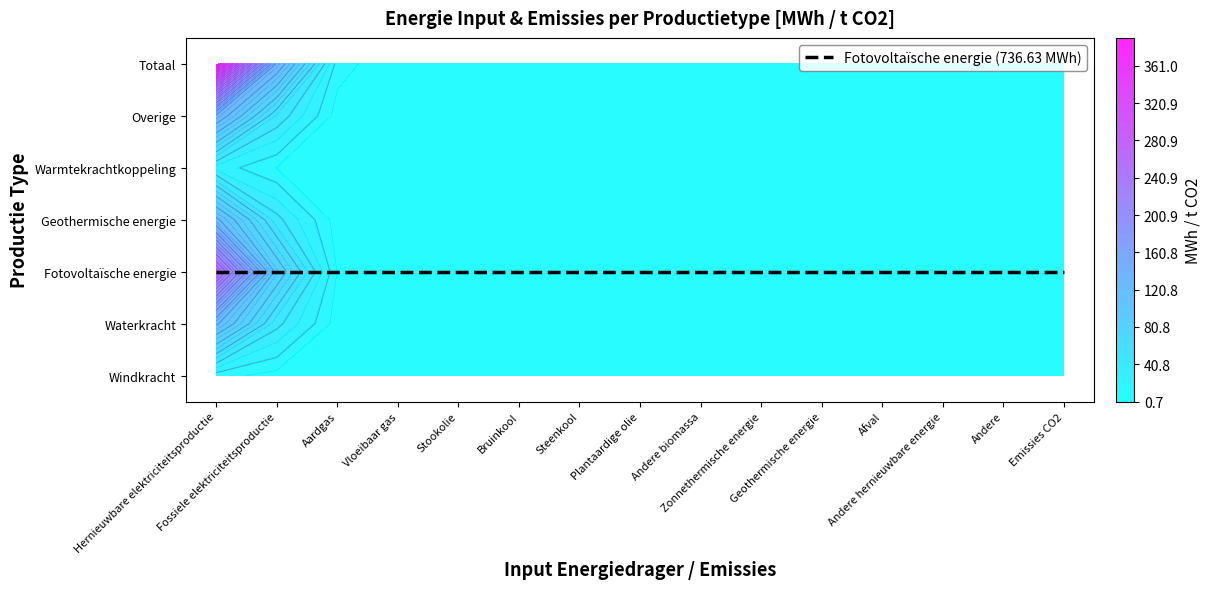

At which category does the chart reach its peak across all series?

Hernieuwbare elektriciteitsproductie